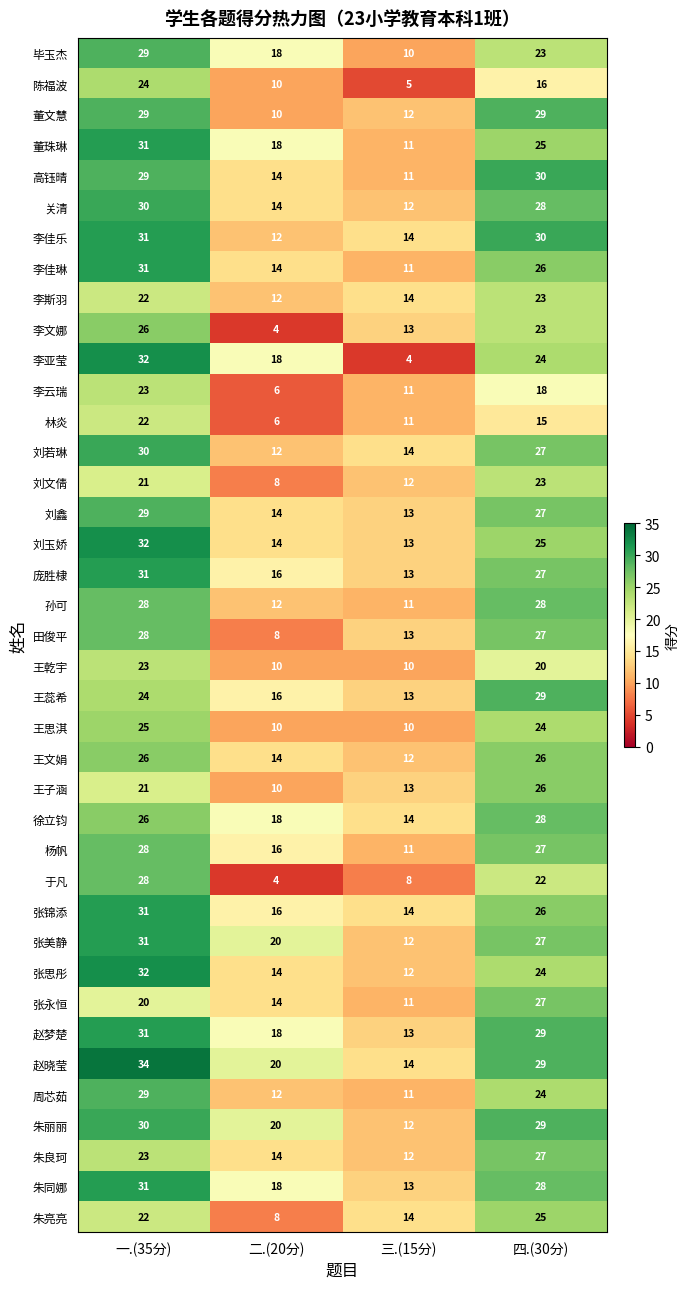

List the labels in order of 刘若琳 value, smallest first.

二.(20分), 三.(15分), 四.(30分), 一.(35分)